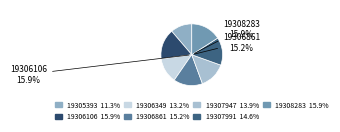

What is the change in value from 19306861 to 19307991?

-1